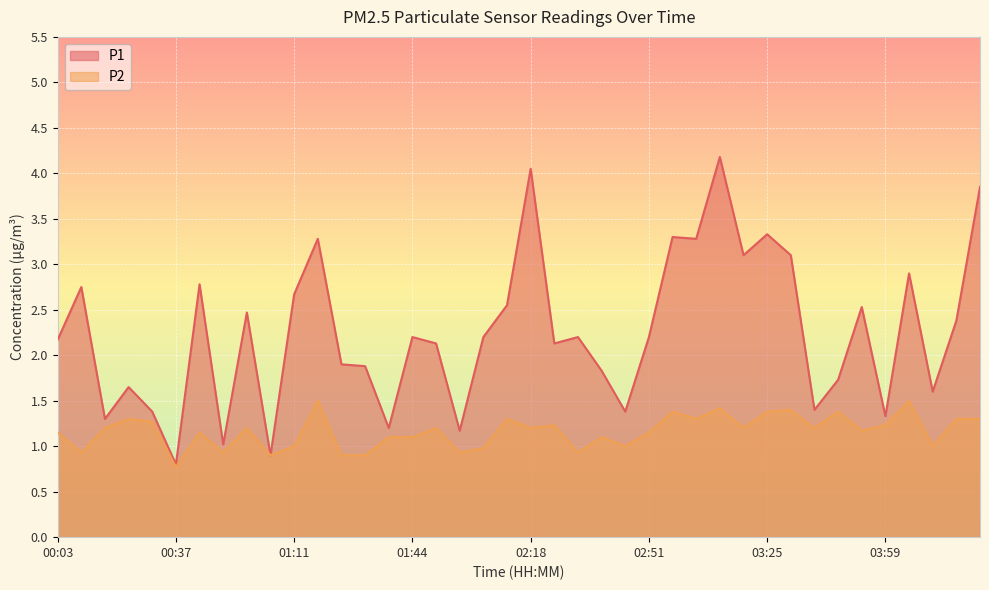

What is the difference between the maximum and minimum values in the P2 series?

0.7